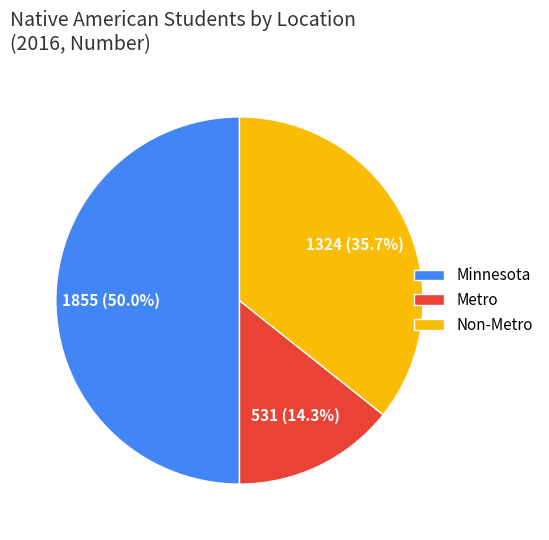

Does Metro represent more than half of the total?

No